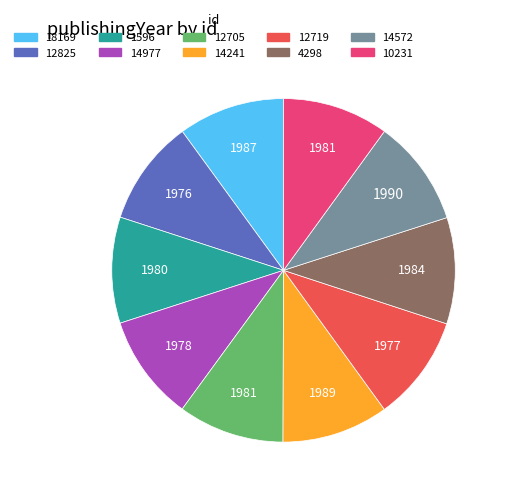

The 14977 slice represents 10% of the pie. True or false?

True